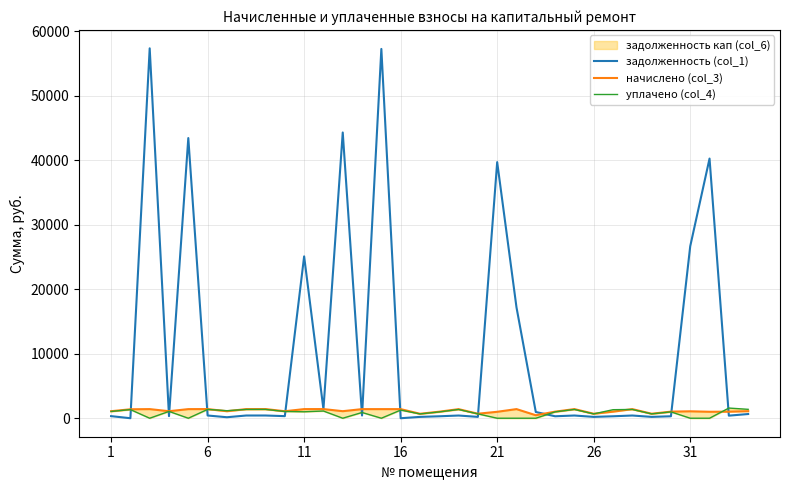

How many lines are shown in the chart?

3